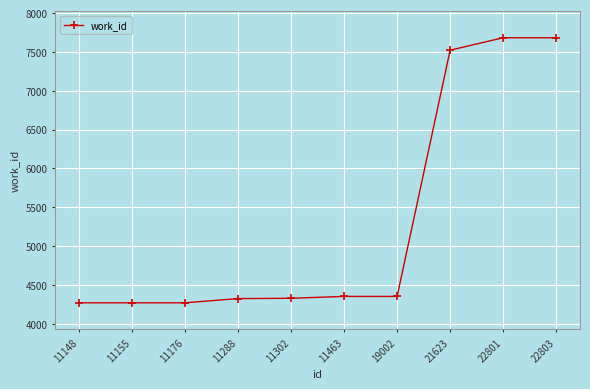

How many series are shown in this chart?

1